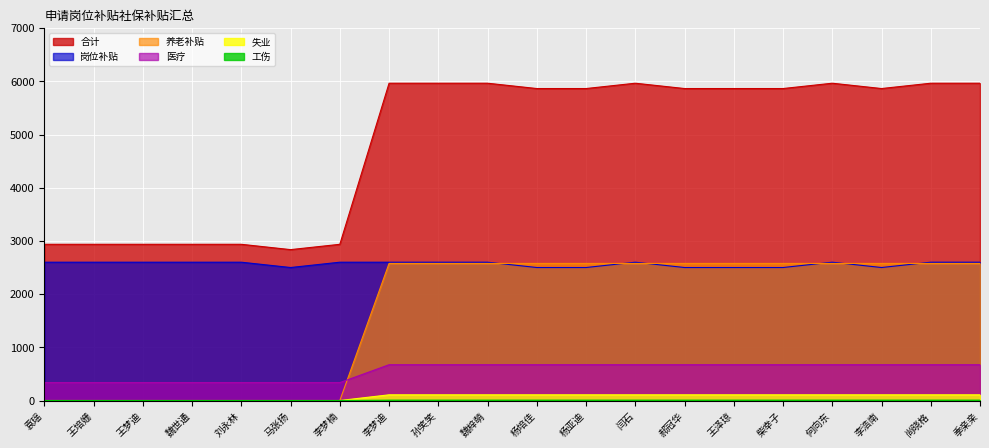

How many lines are shown in the chart?

6